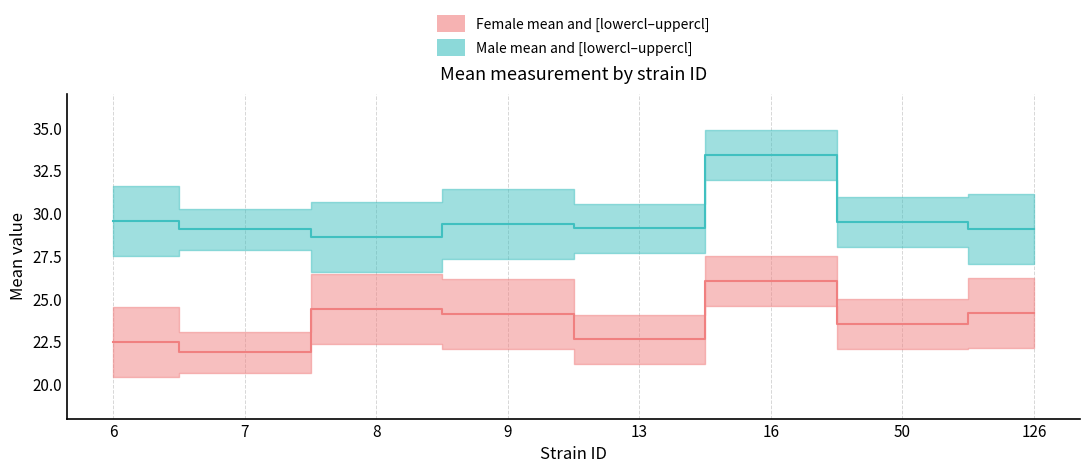

Where does the mean_f series first go above 24?

8